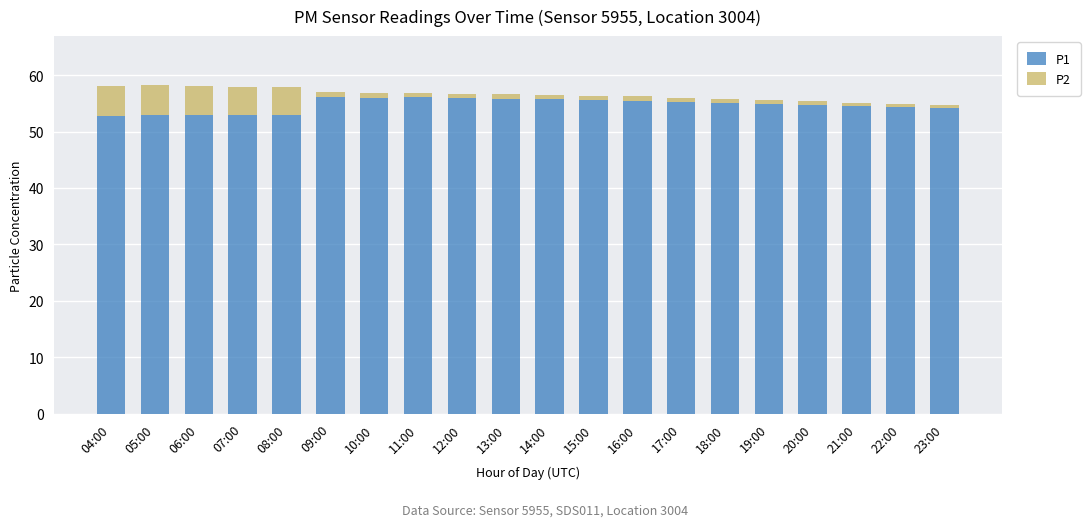

What is the total value across all series at 08:00?

57.9